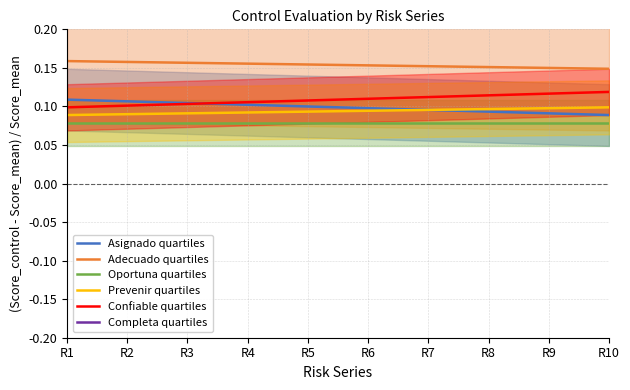

Is it true that Asignado quartiles equals 0.2 at R3?

False